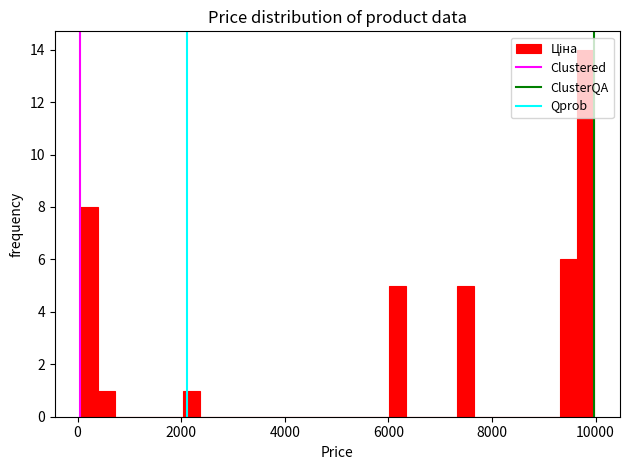

Read against the x-axis, roughly where is the centre of the tallest bar?

9800